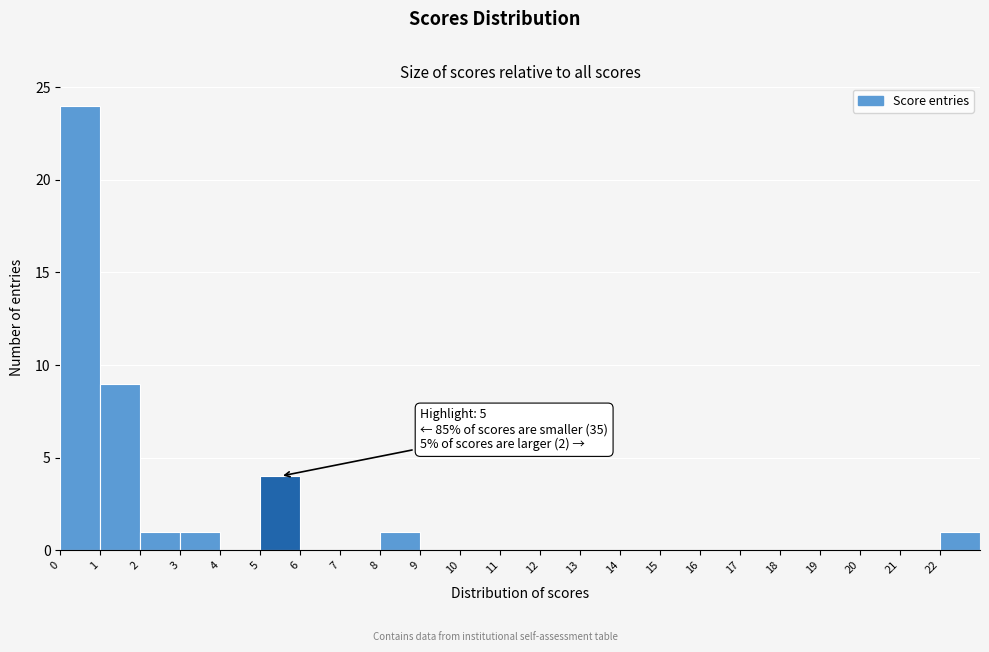

Which range on the x-axis has the tallest bar?

0 to 1